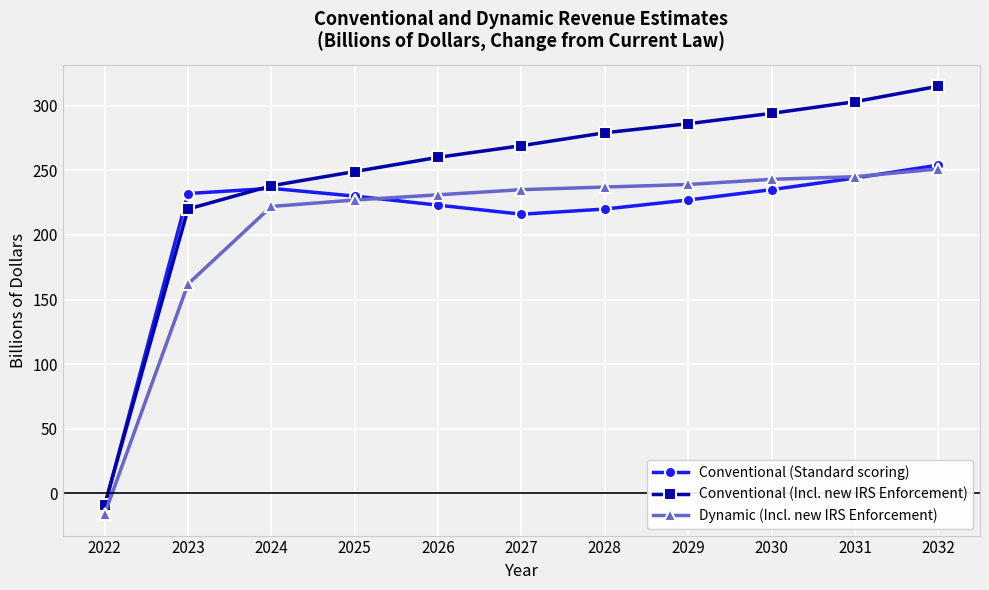

How many positive values does the Conventional (Standard scoring) series have?

10